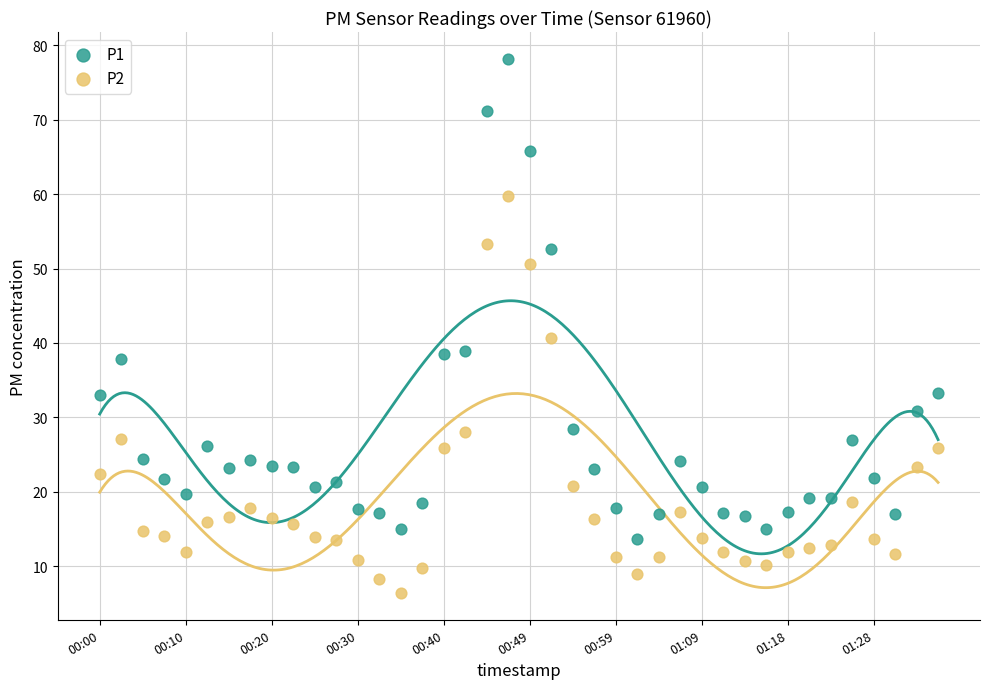

Across all series, what Y value is closest to 42?

40.7